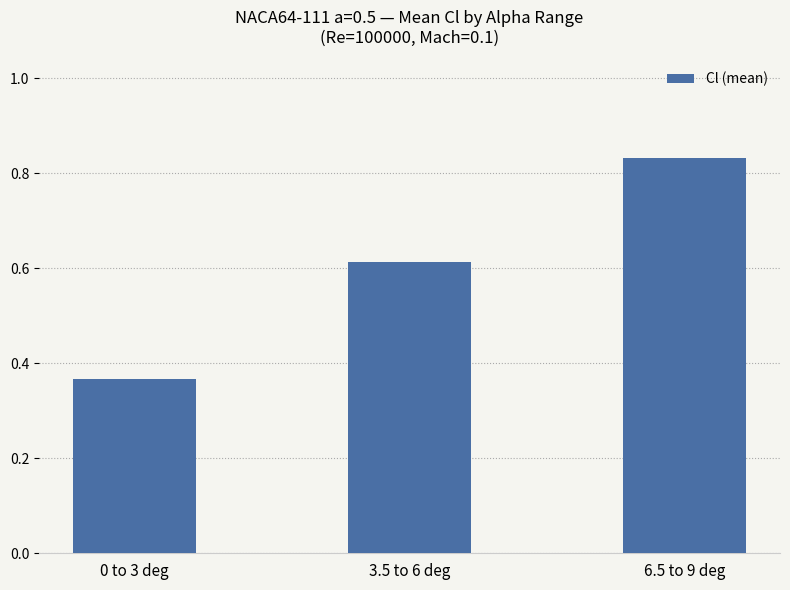

List the labels in order of value, largest first.

6.5 to 9 deg, 3.5 to 6 deg, 0 to 3 deg